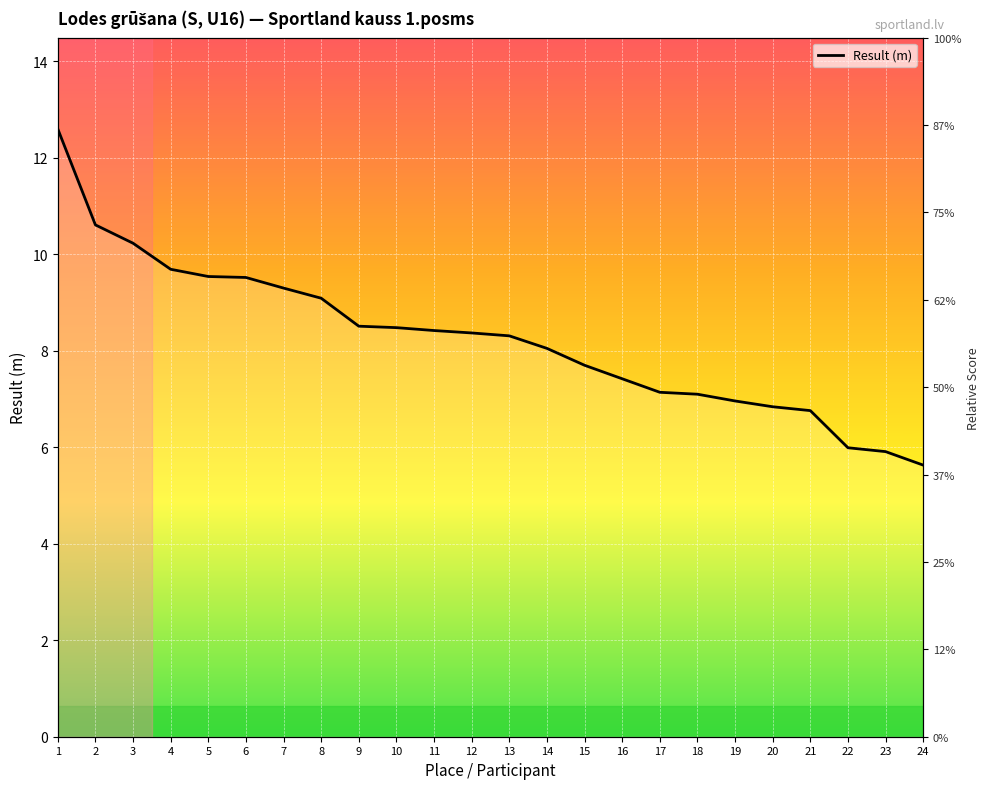

What is the change in value from 2 to 9?

-2.1